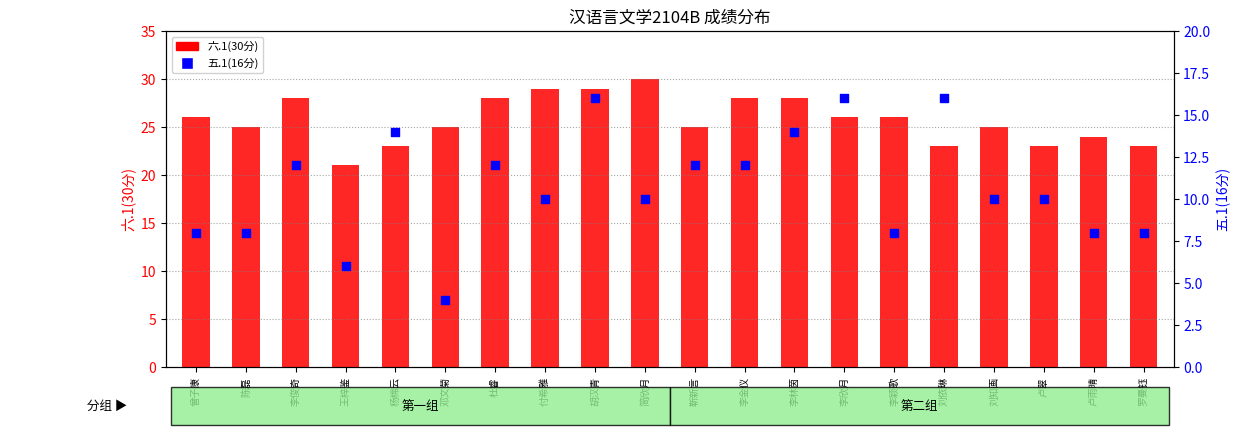

At which category is the sum across all series the highest?

胡汉青